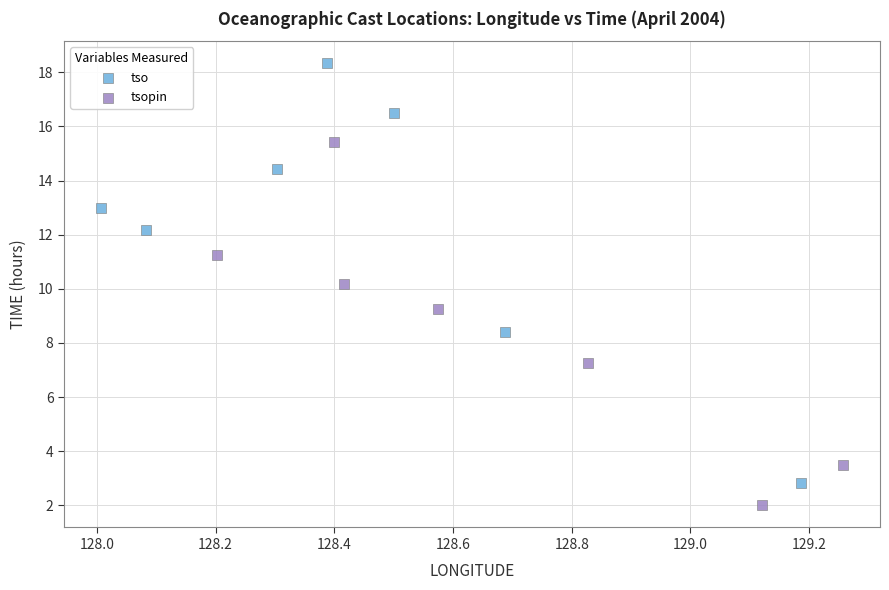

Which series has the largest Y range (max minus min)?

tso